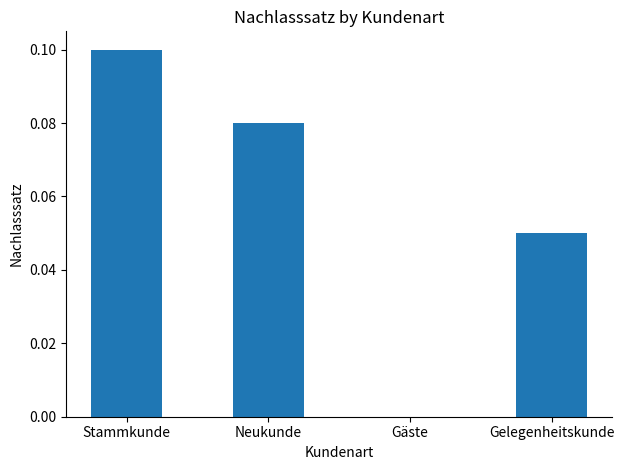

Between Stammkunde and Neukunde, which is larger?

Stammkunde